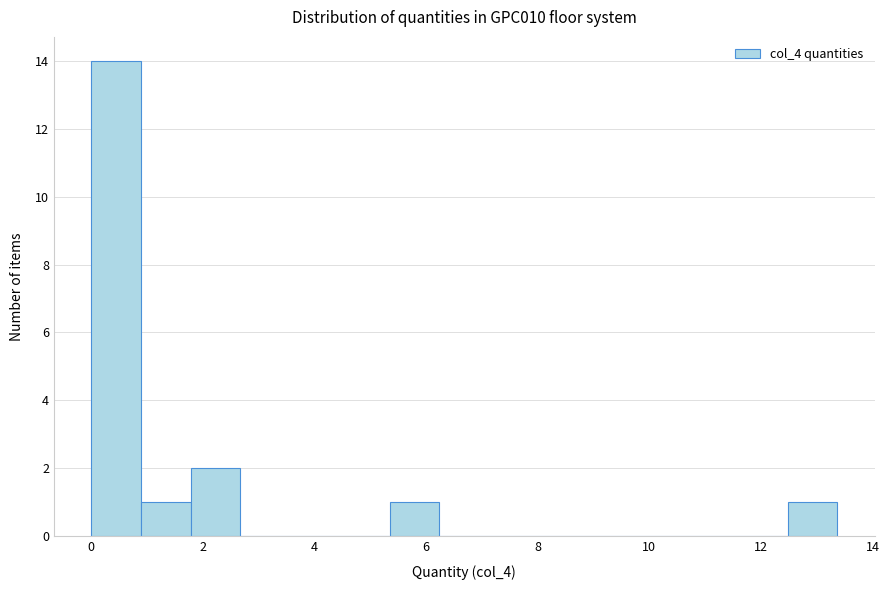

Reading left to right, list every bar in this chart as the range it spans on the x-axis followed by its height. Neither the bar edges nor the heights are printed on the chart, so give them approximately, as read against the axes.

0.0 to 0.8: 14
0.8 to 1.8: 1
1.8 to 2.6: 2
2.6 to 3.6: 0
3.6 to 4.4: 0
4.4 to 5.4: 0
5.4 to 6.2: 1
6.2 to 7.2: 0
7.2 to 8.0: 0
8.0 to 9.0: 0
9.0 to 9.8: 0
9.8 to 10.6: 0
10.6 to 11.6: 0
11.6 to 12.4: 0
12.4 to 13.4: 1